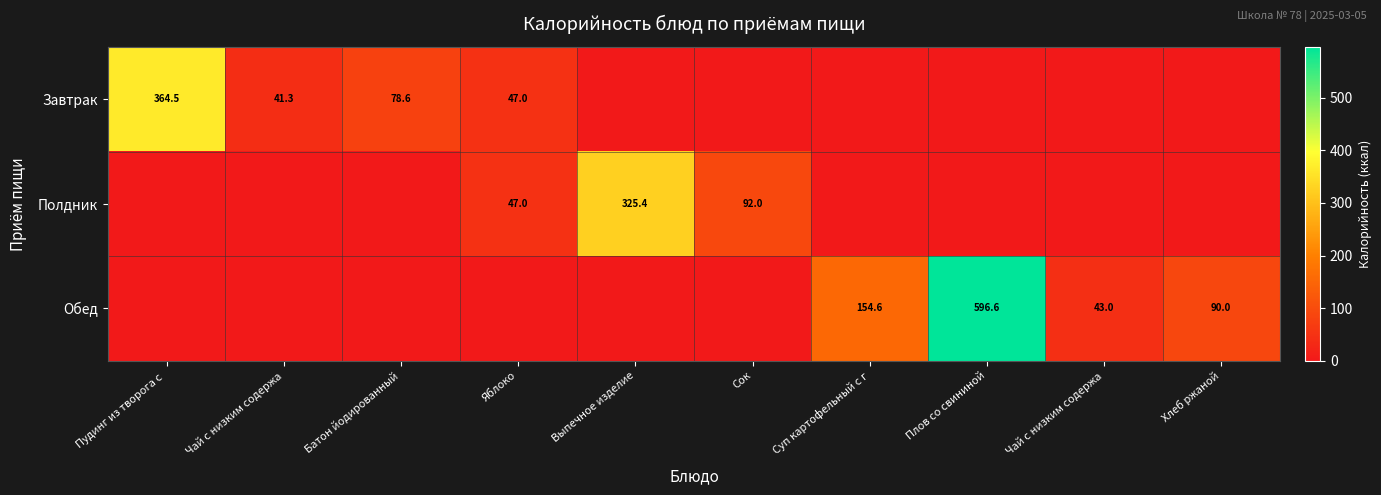

What is the sum of the Полдник values at Яблоко and Пудинг из творога с?

47.0